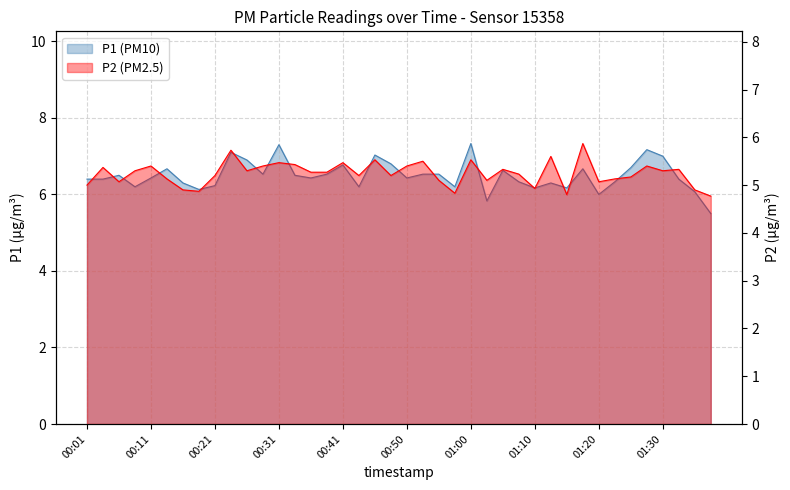

True or false: P1 and P2 cross at least once.

False